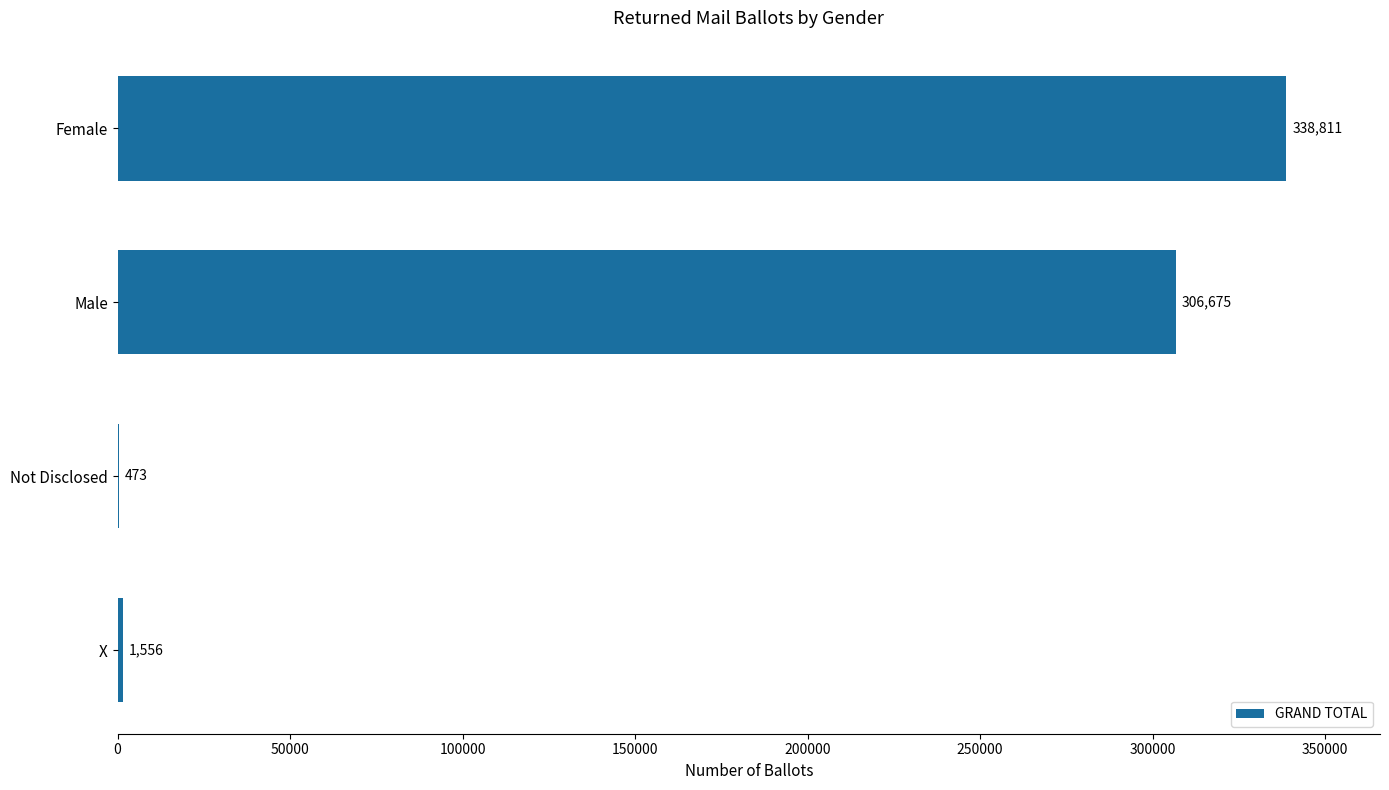

How many categories are shown in the chart?

4